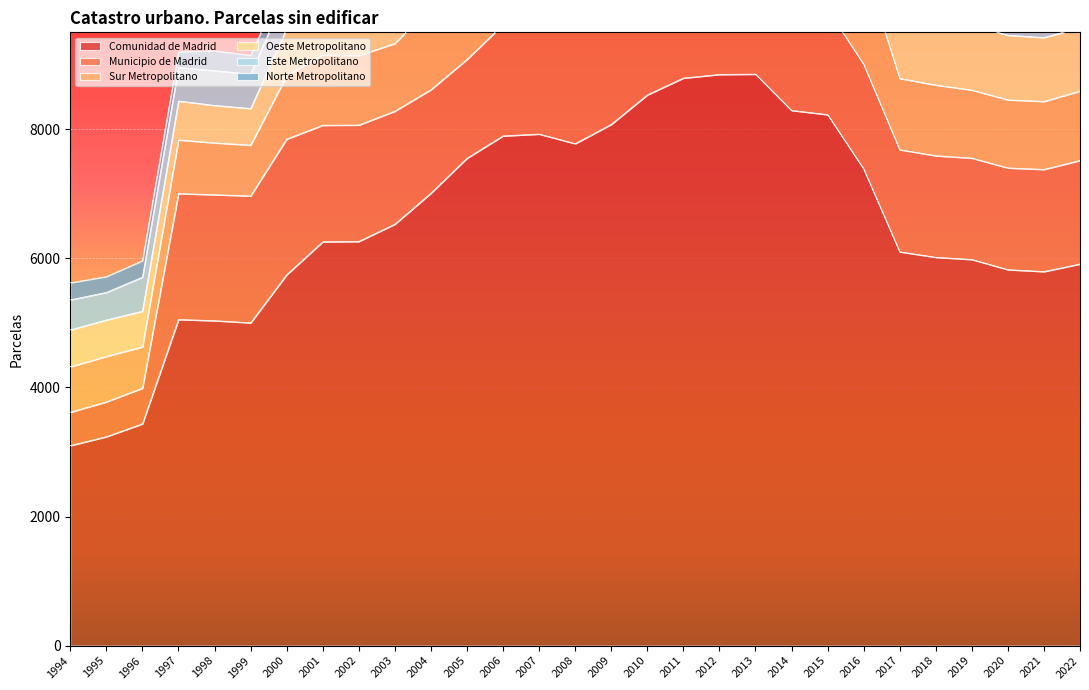

At which category does Oeste Metropolitano reach its first local valley?

1996